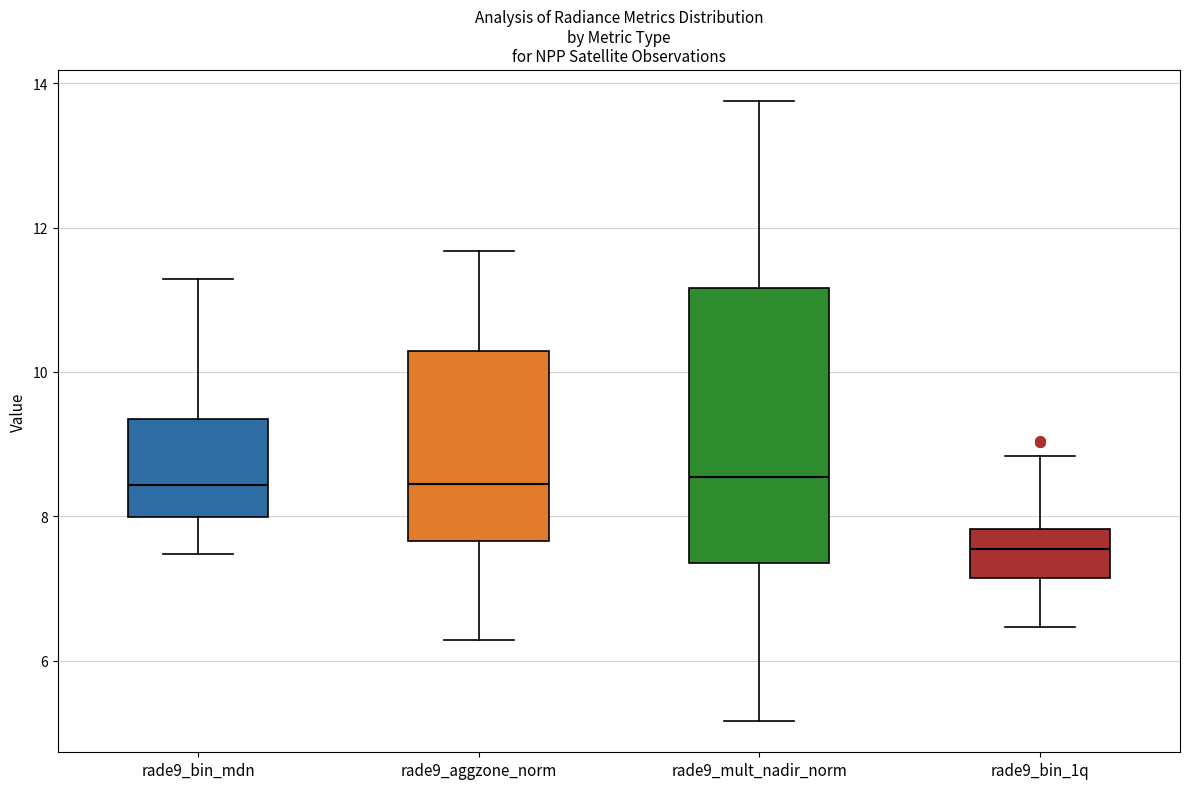

Which box has the lowest median line?

rade9_bin_1q